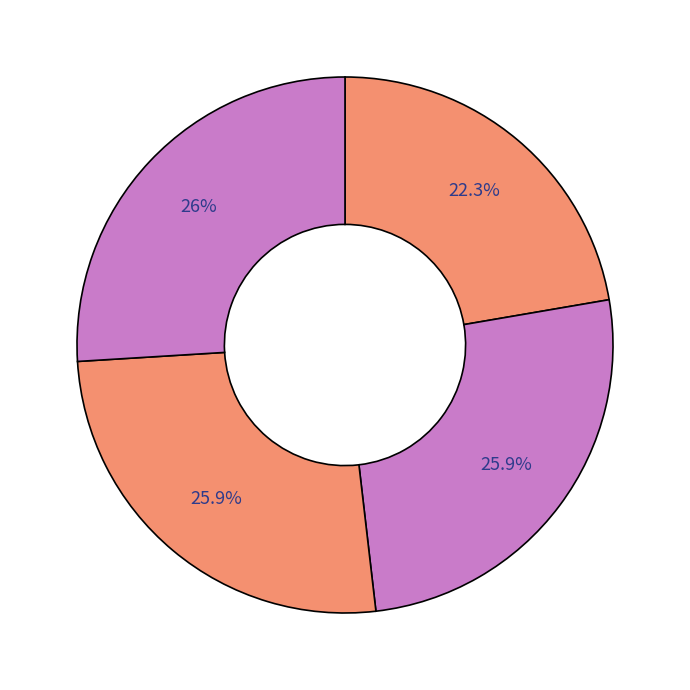

How many slices are in this pie chart?

4